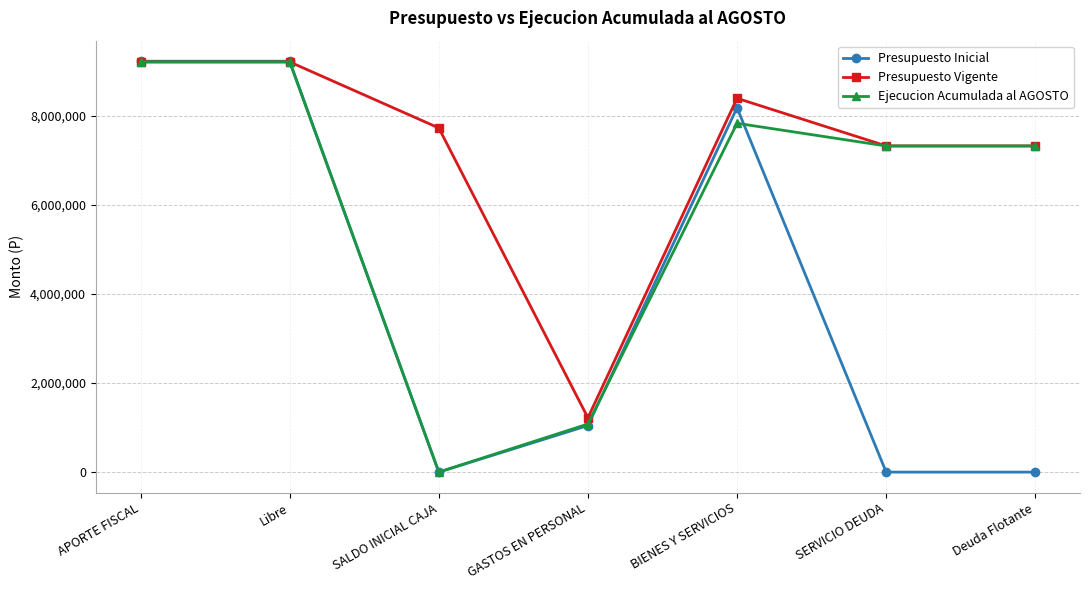

What is the sum of all Presupuesto Inicial values?

27663381